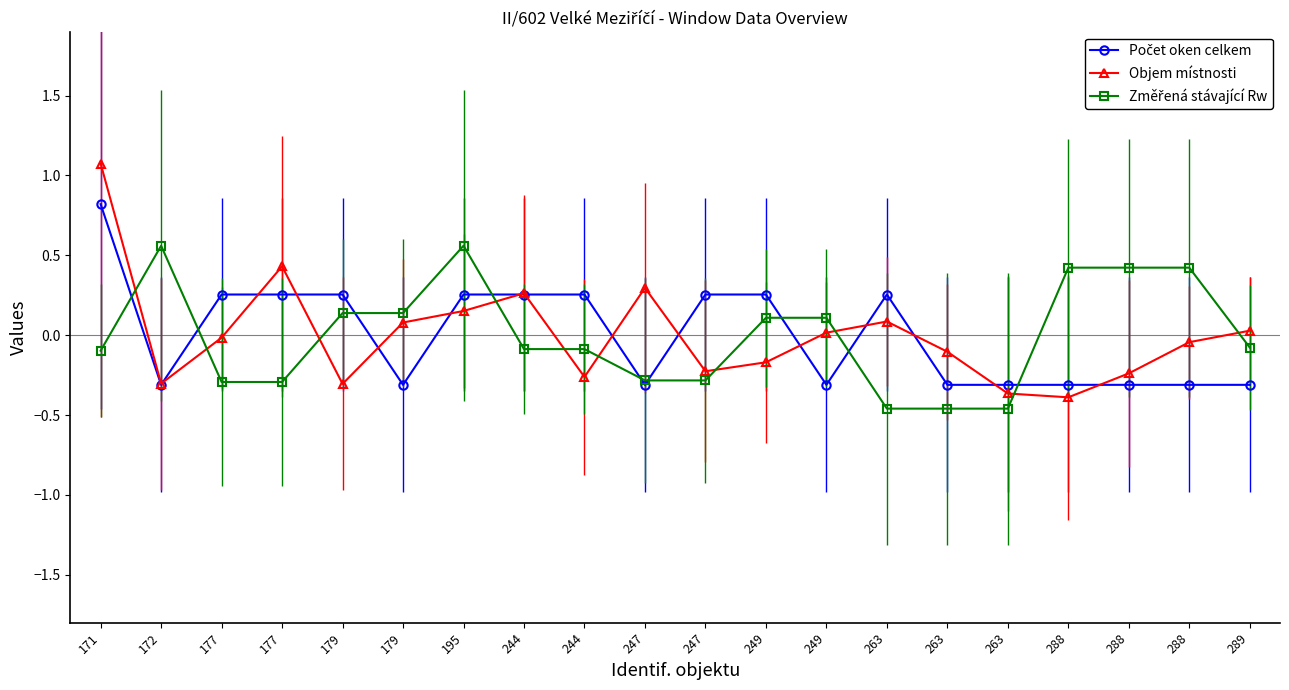

Where do Objem místnosti and Změřená stávající Rw first cross each other?

171 and 172